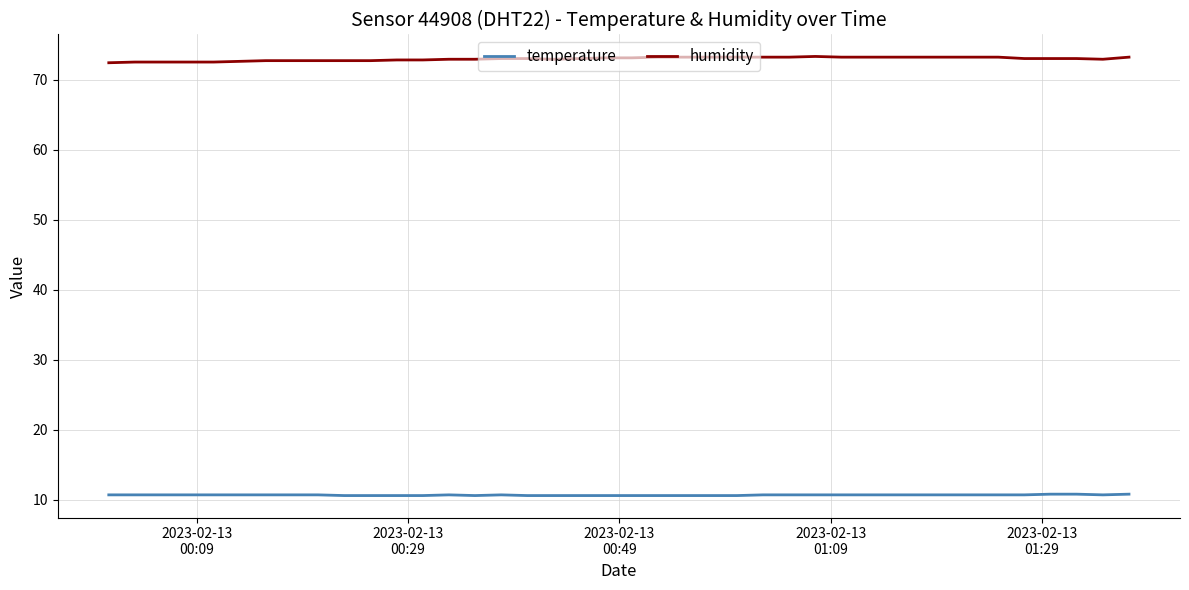

True or false: humidity and temperature cross at least once.

False